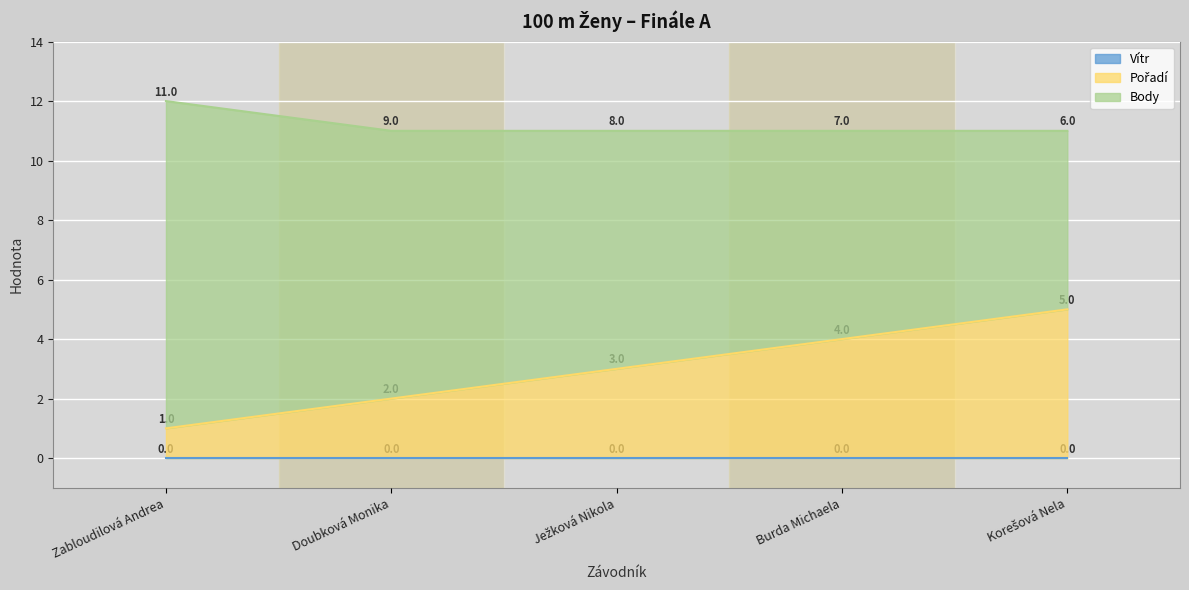

True or false: Vítr and Pořadí intersect in this chart.

False